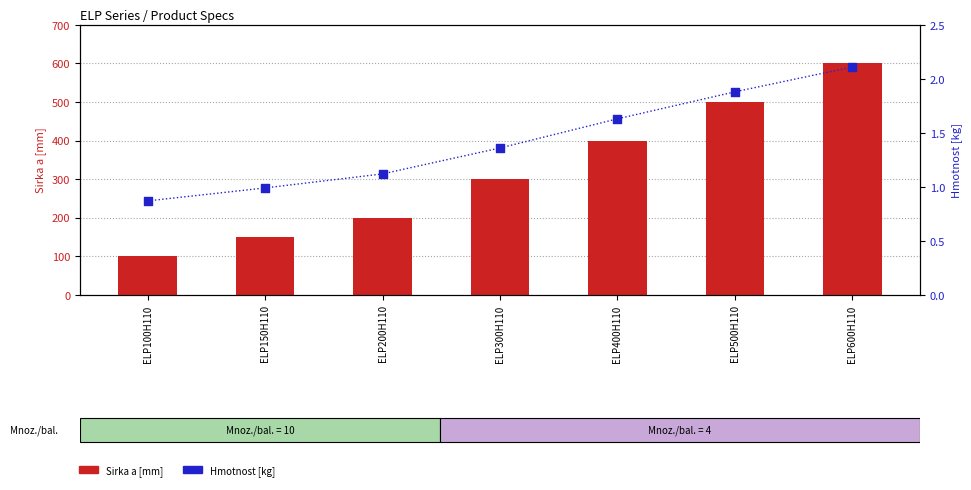

Which series has the largest Y range (max minus min)?

Sirka a [mm]